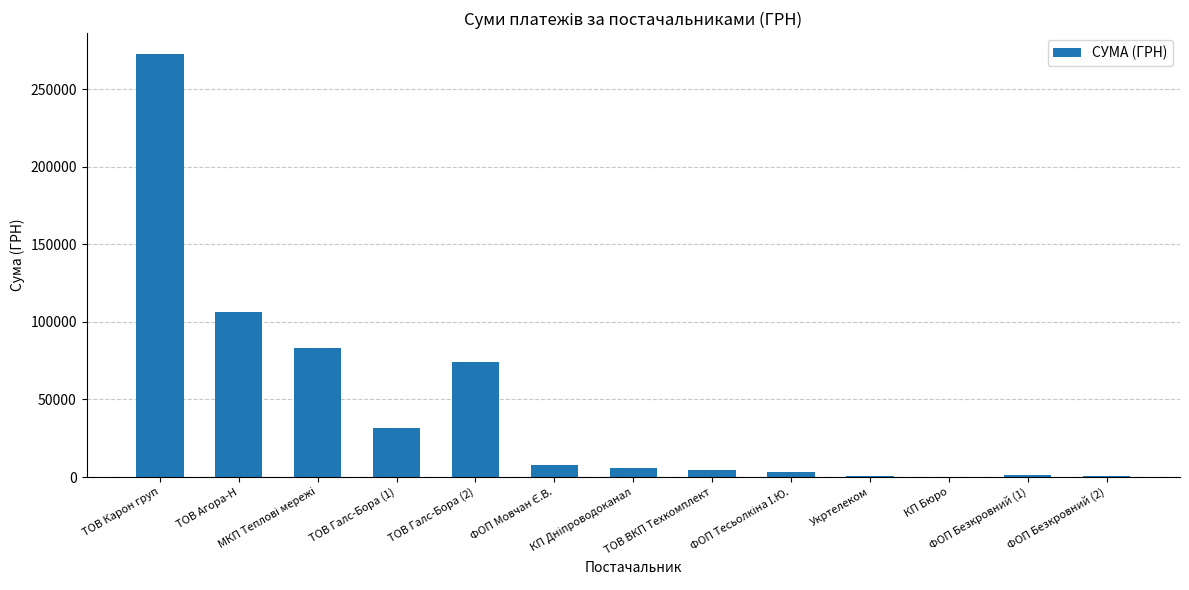

True or false: the data shows 6109.0 at КП Дніпроводоканал.

True